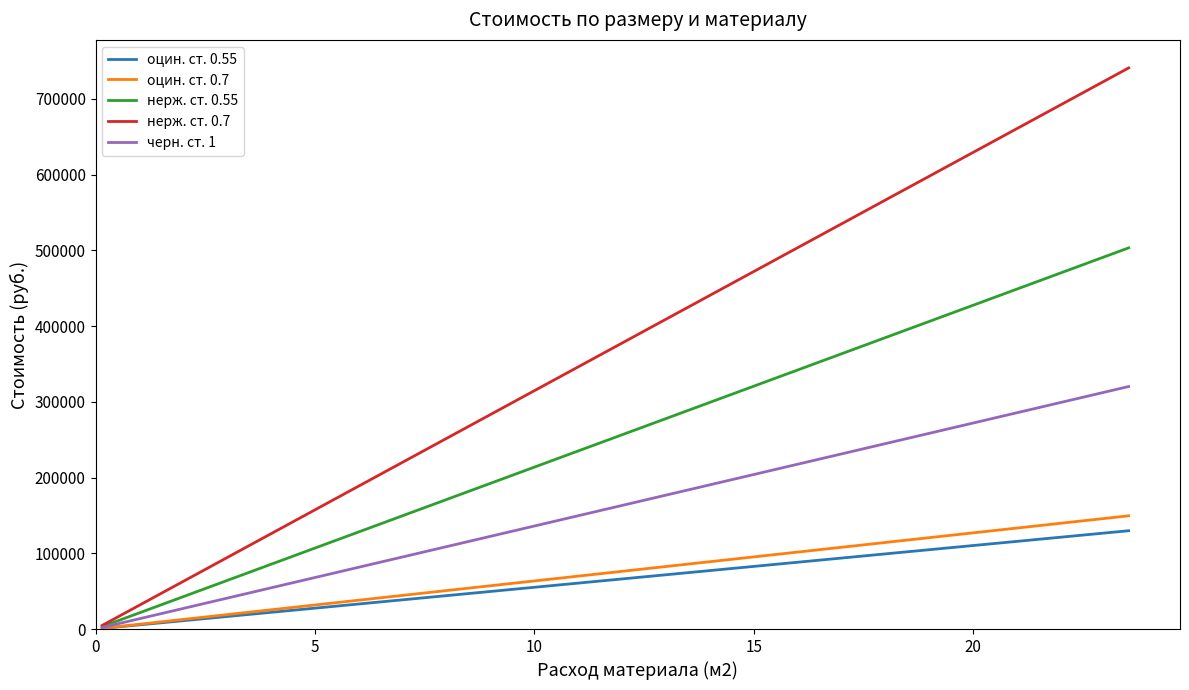

Which series has the largest total across all categories?

нерж. ст. 0.7